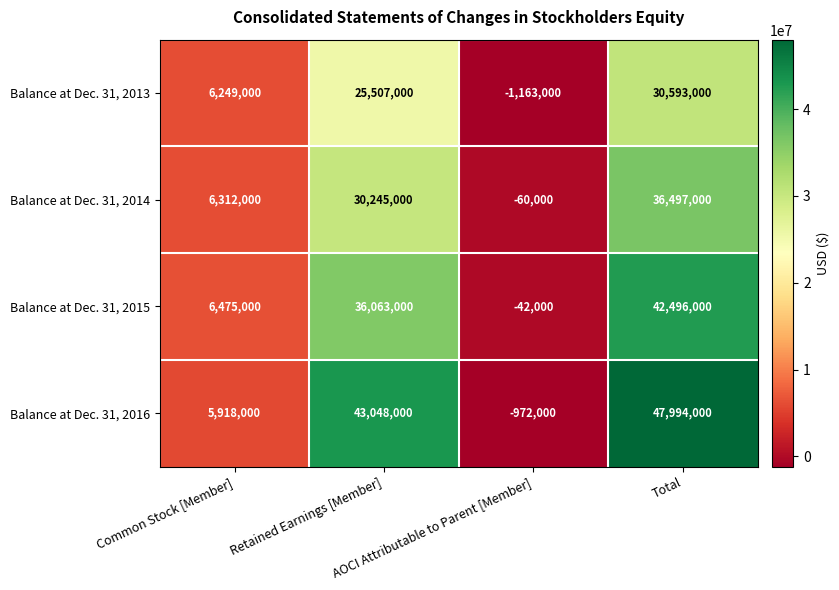

How many positive values does the Balance at Dec. 31, 2013 series have?

3